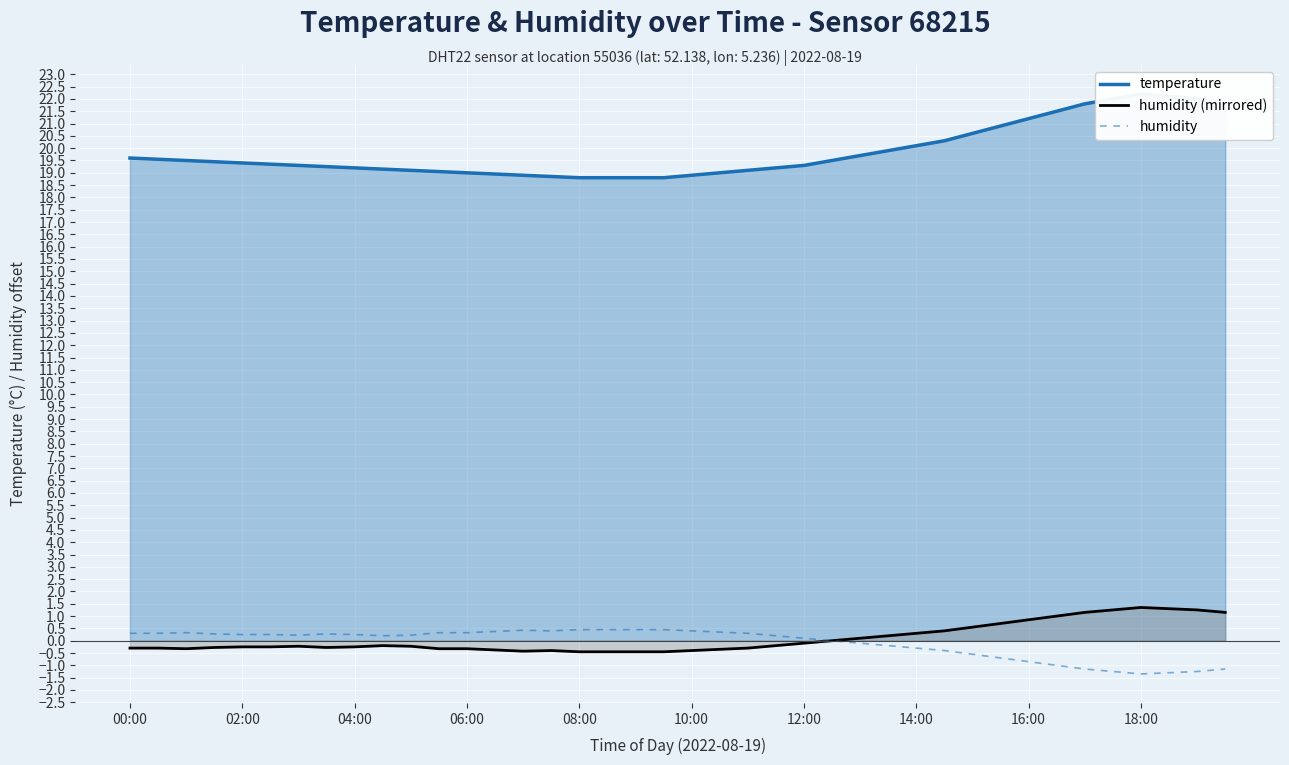

True or false: humidity and humidity (mirrored) intersect in this chart.

False